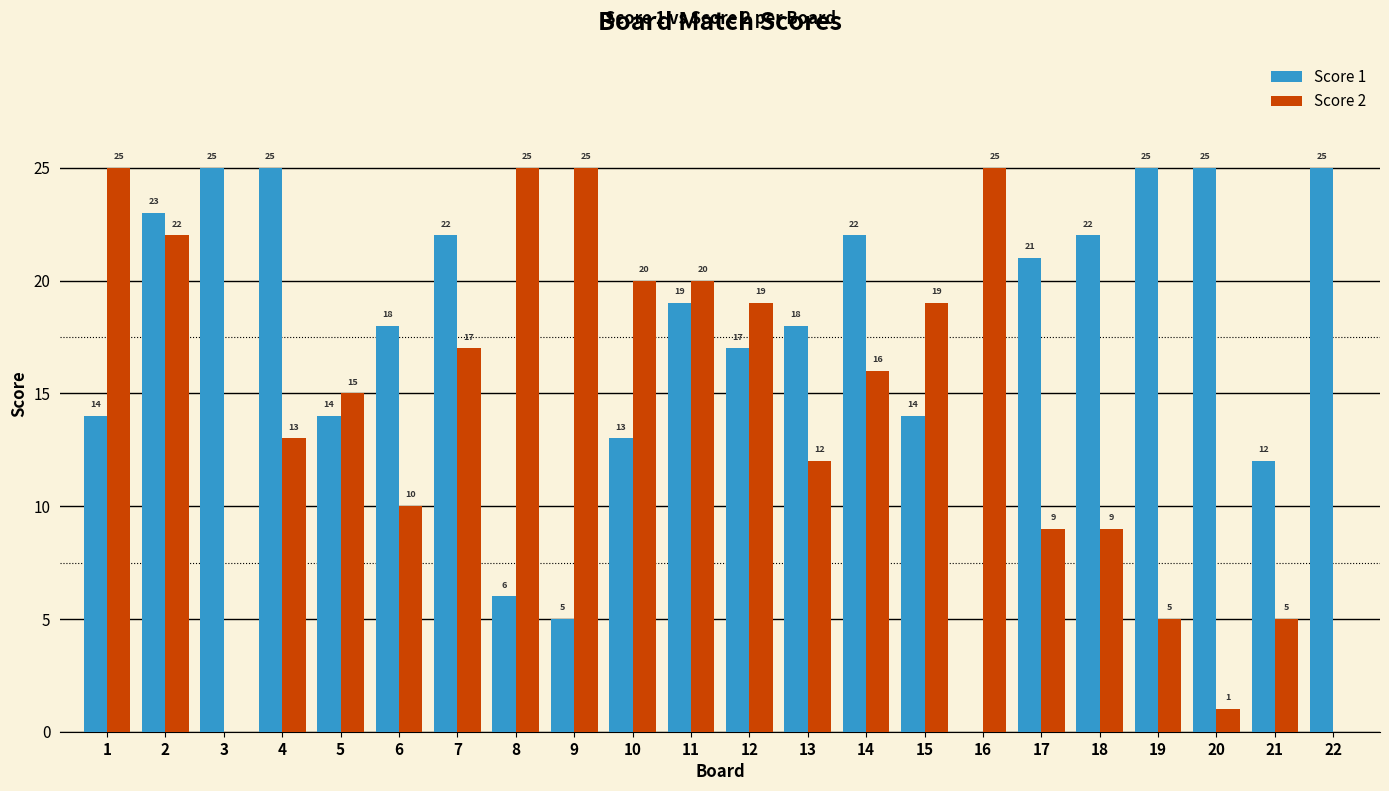

Does the chart contain stacked bars?

No